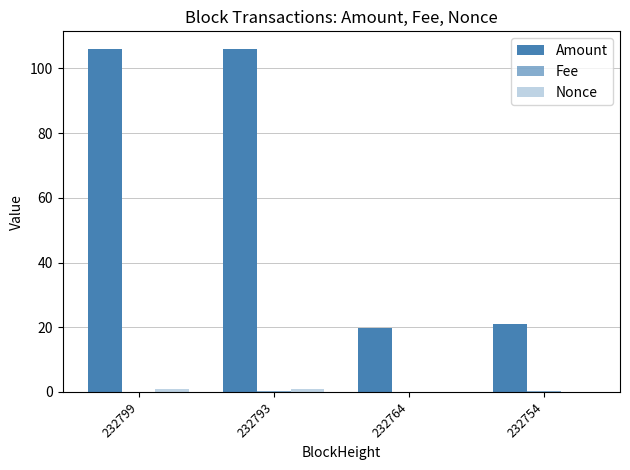

Are the bars horizontal?

No